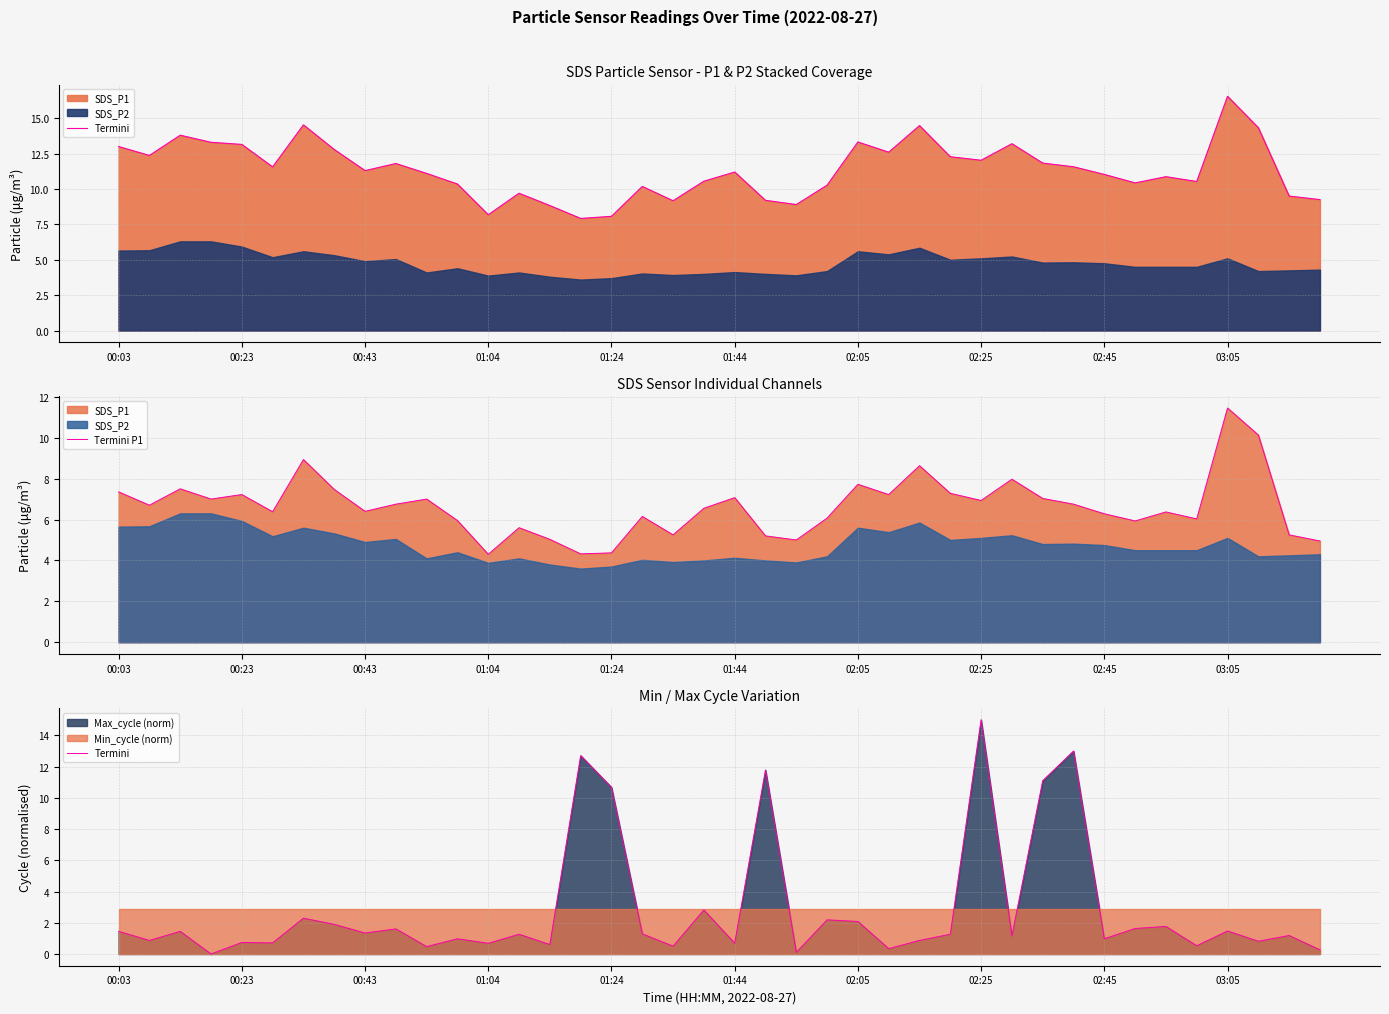

True or false: Termini has more than 1 points higher than both neighbors.

True